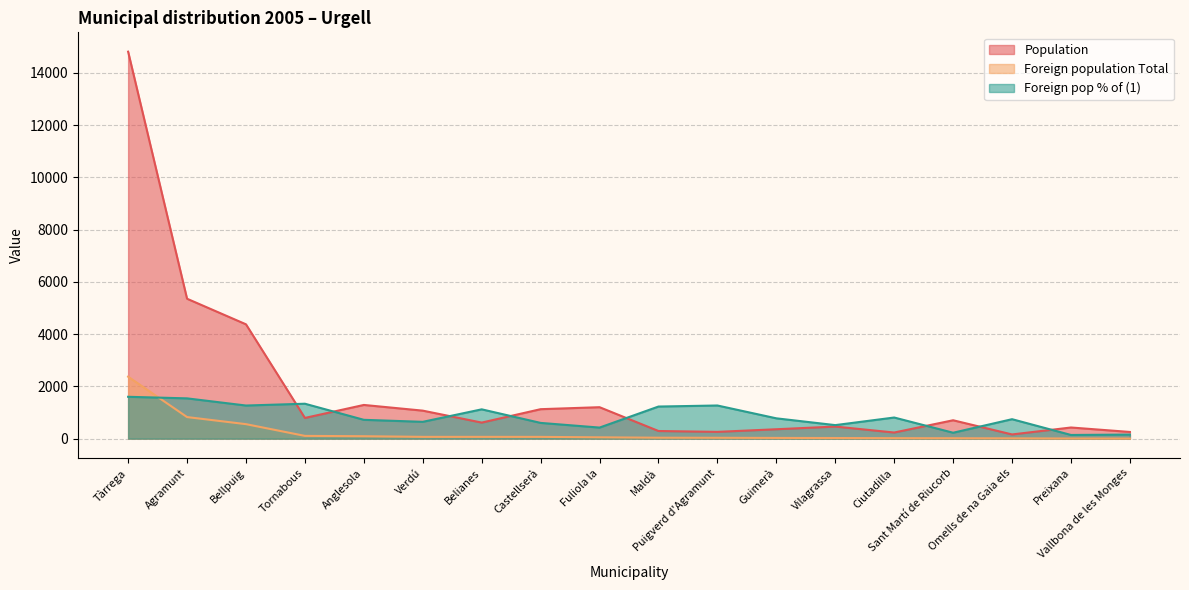

At which label is Foreign pop % of (1) closest to 871?

Ciutadilla